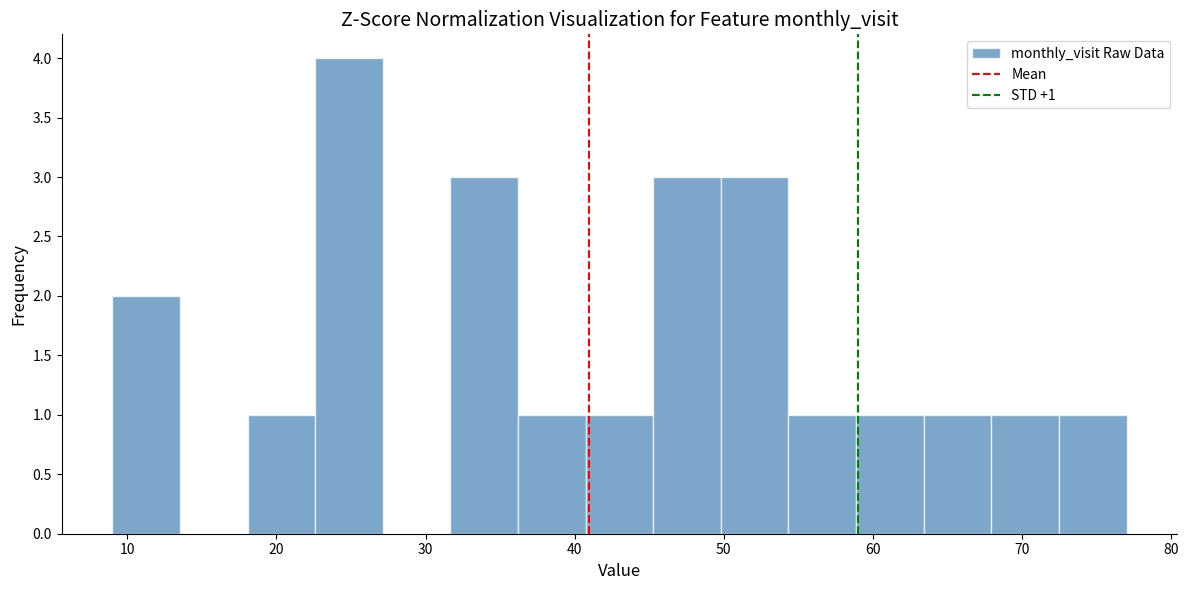

Over which range of the x-axis is the bar tallest?

23 to 27